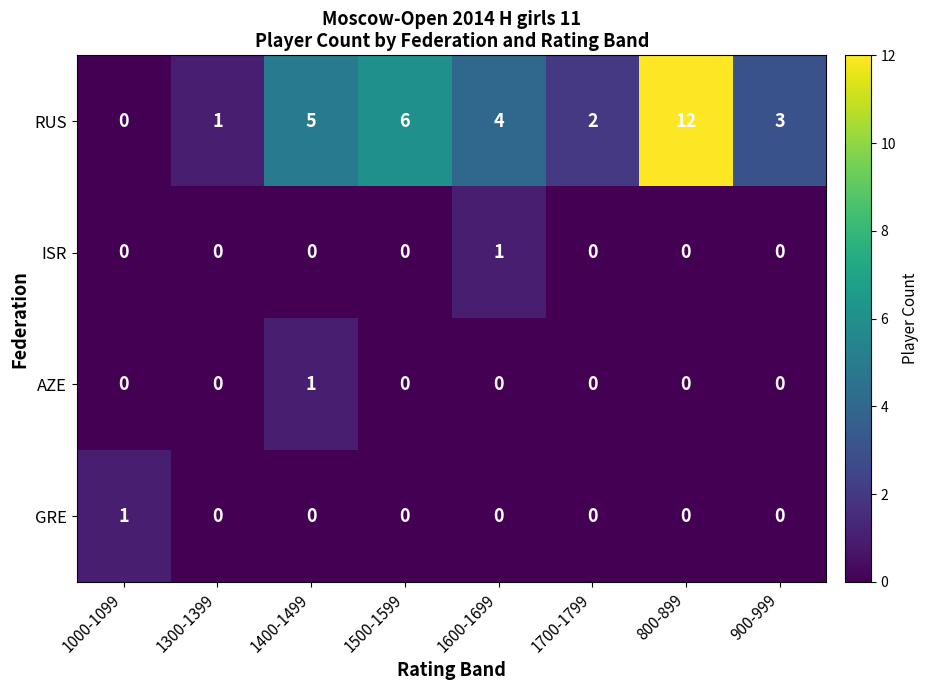

Where is RUS nearest to the value 6?

1500-1599